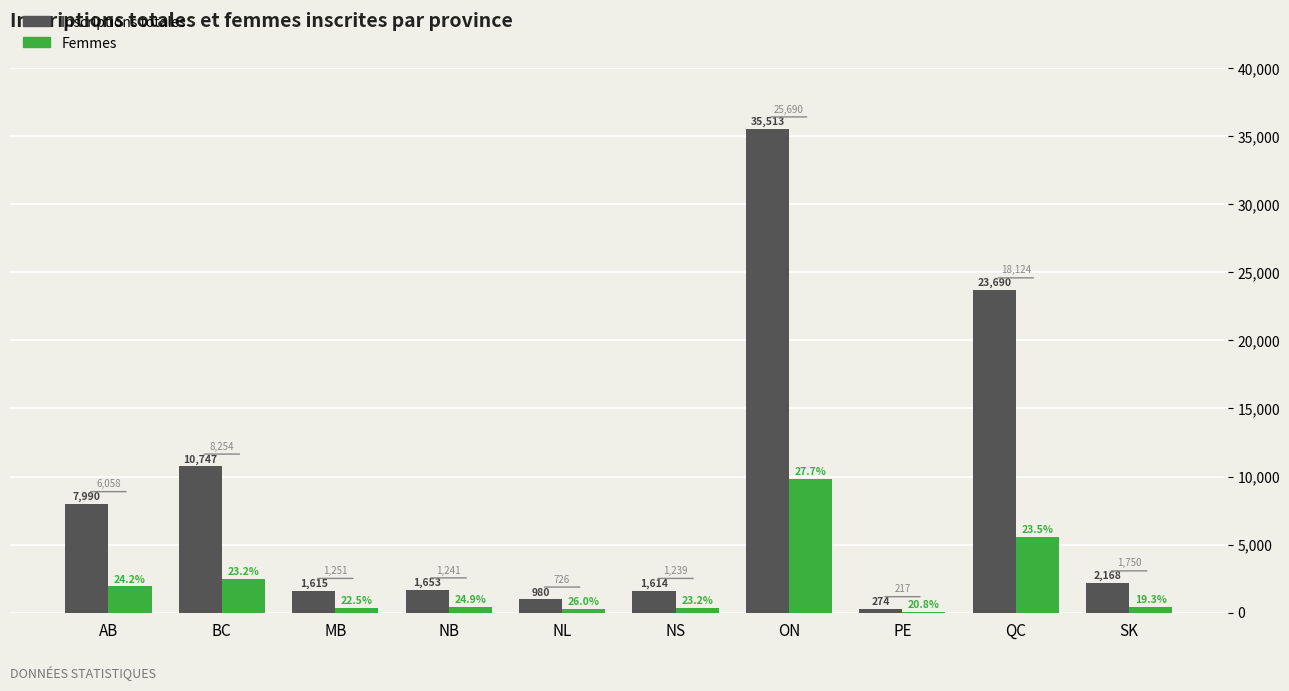

How many groups of bars are there?

10